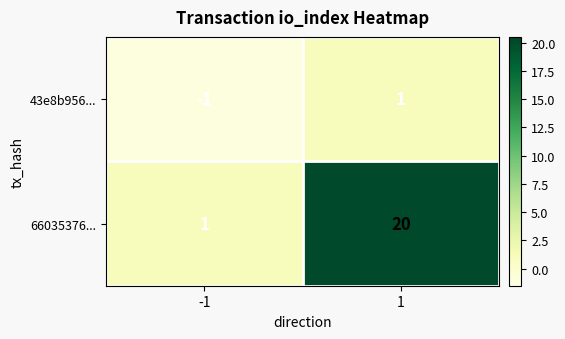

What is the sum of all 66035376... values?

21